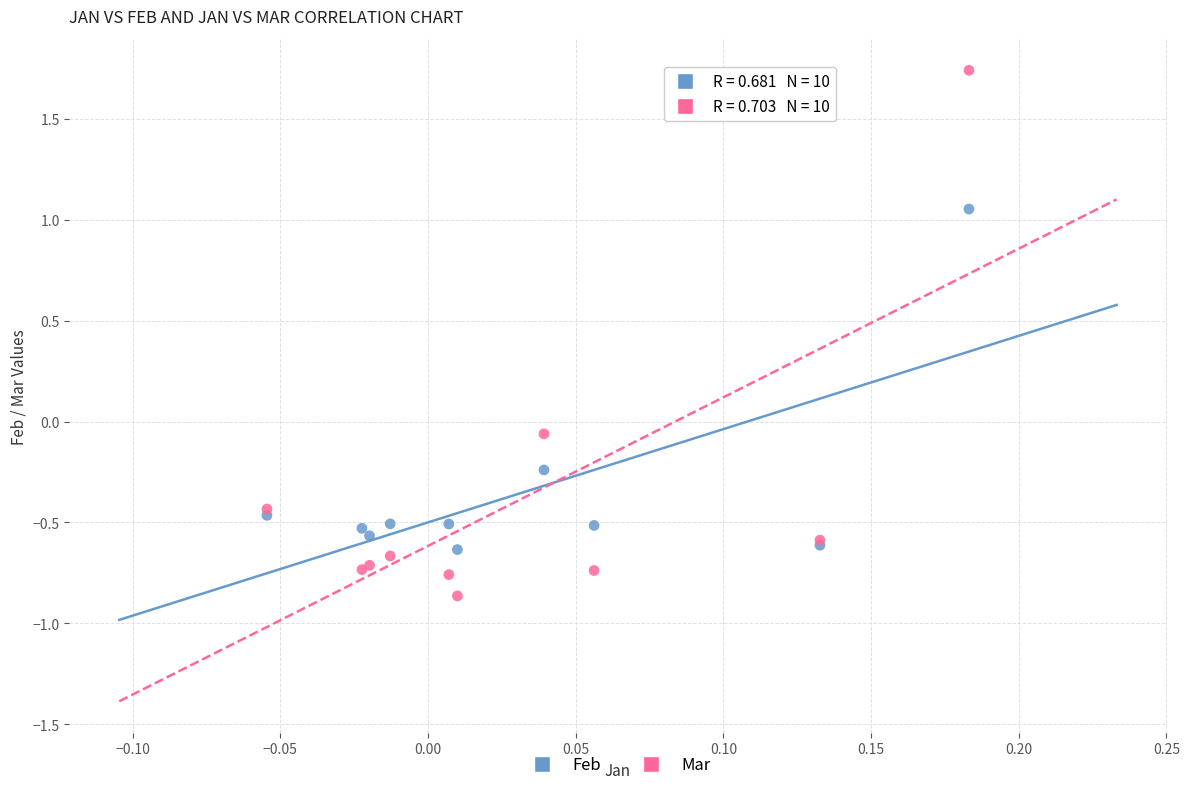

Which series reaches the minimum Y coordinate?

Mar